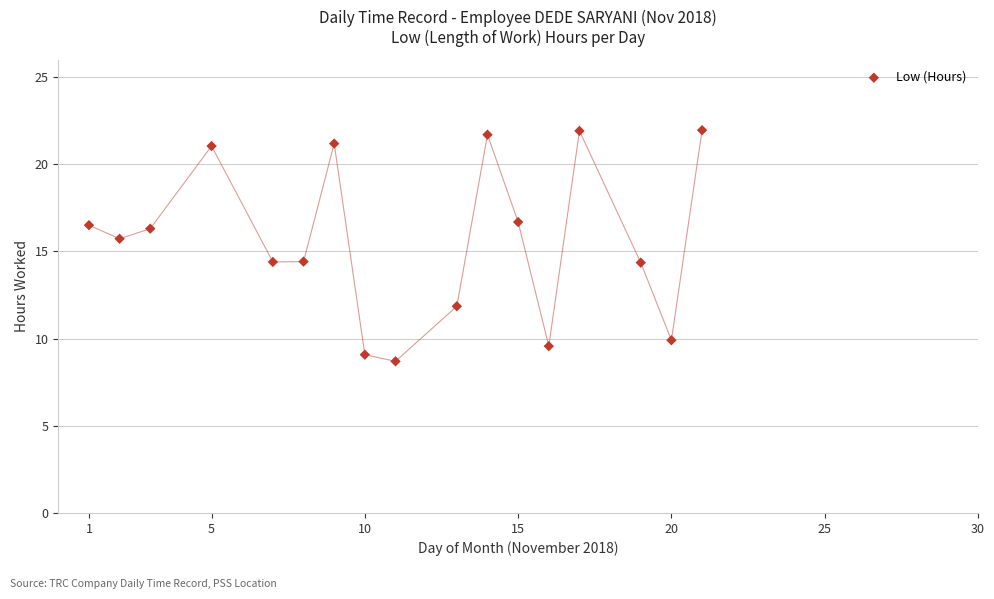

What is the range of Y values (max minus min)?

13.3